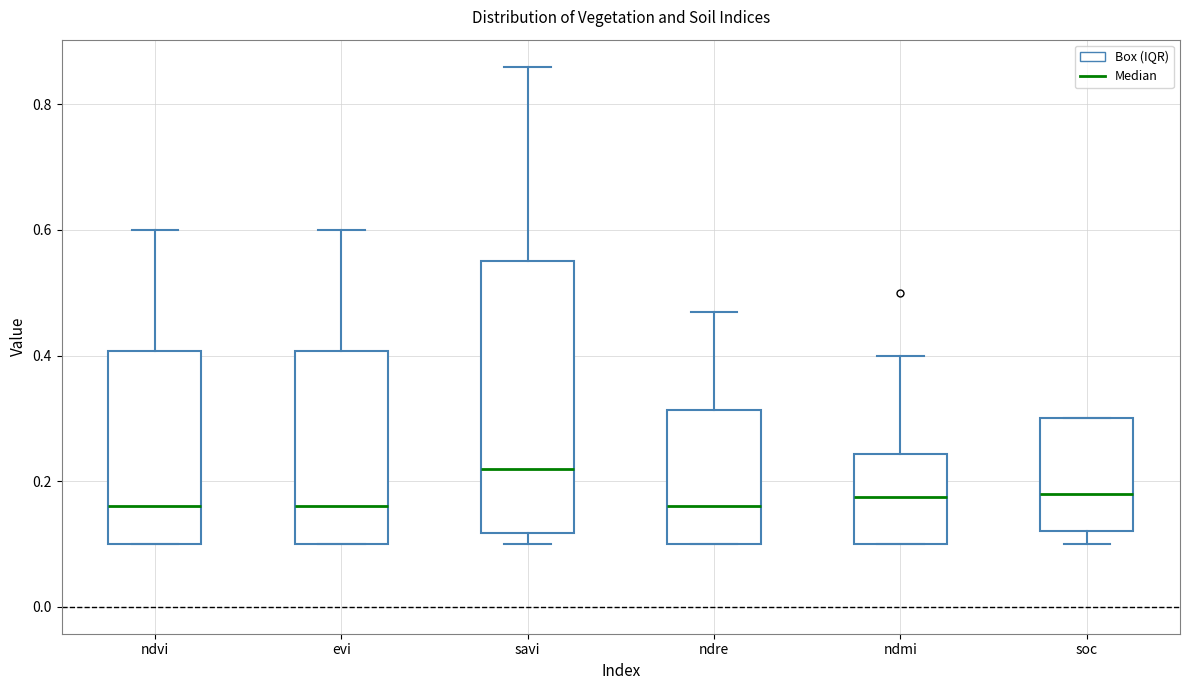

Where does the upper whisker of the box for evi end on the y-axis? The values are not printed on the chart, so give them approximately, as read against the axis.

0.60